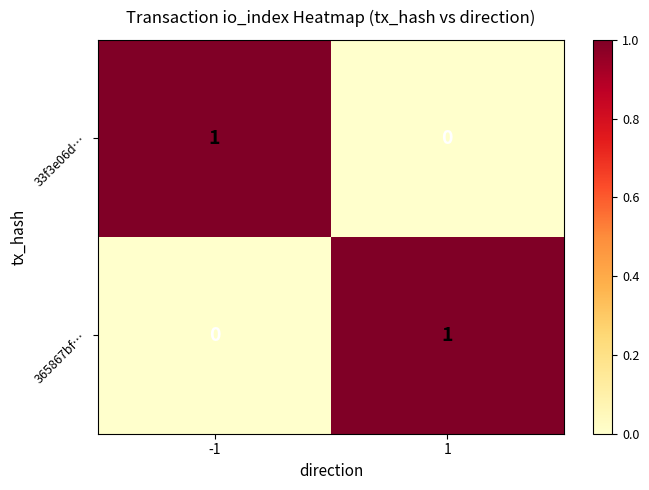

The value of 33f3e06d… at -1 is 0. True or false?

False